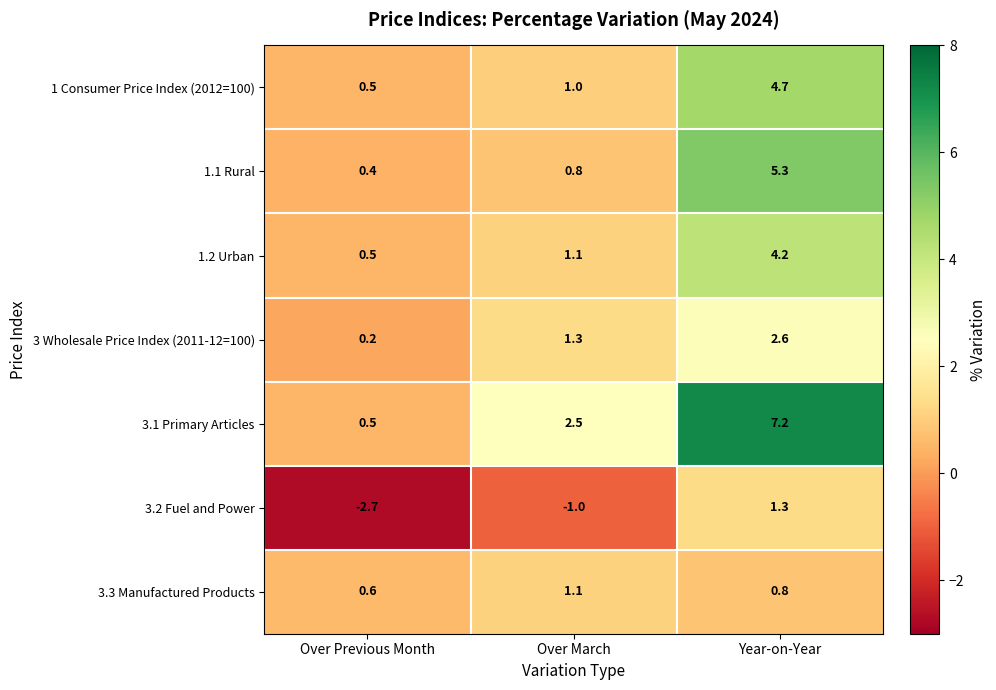

Which series changed the most between Over Previous Month and Year-on-Year?

3.1 Primary Articles